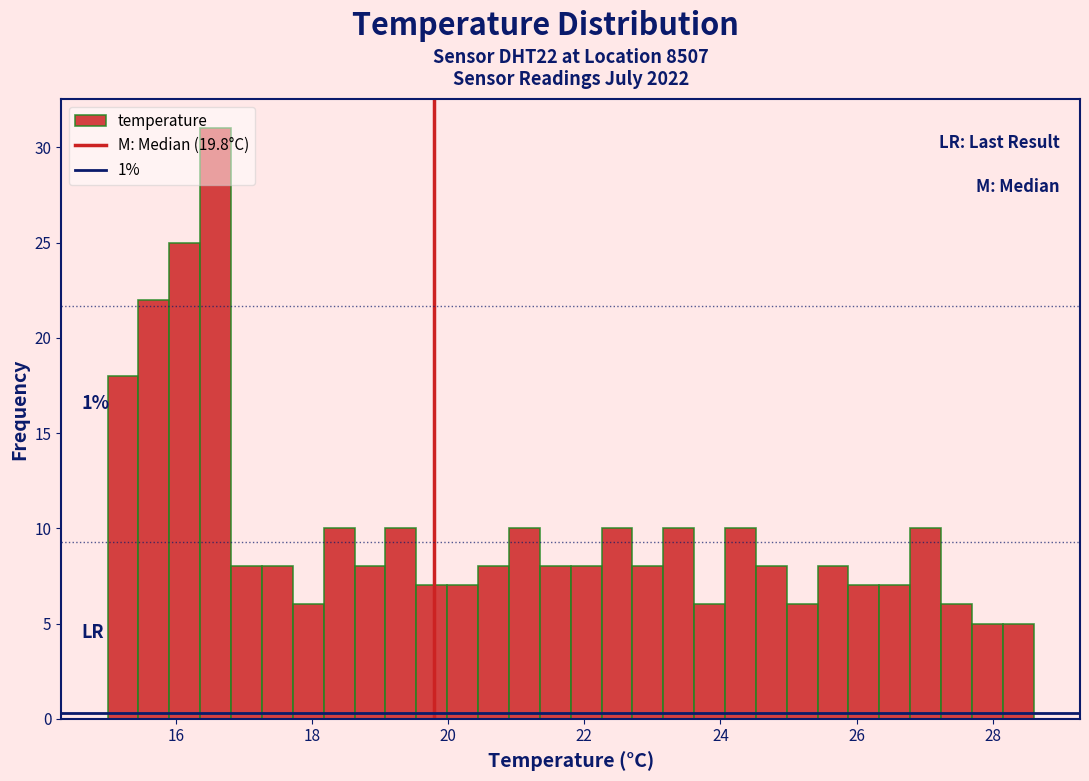

Around what value on the x-axis is the tallest bar? Give the approximate position of its centre, as read against the axis.

16.6